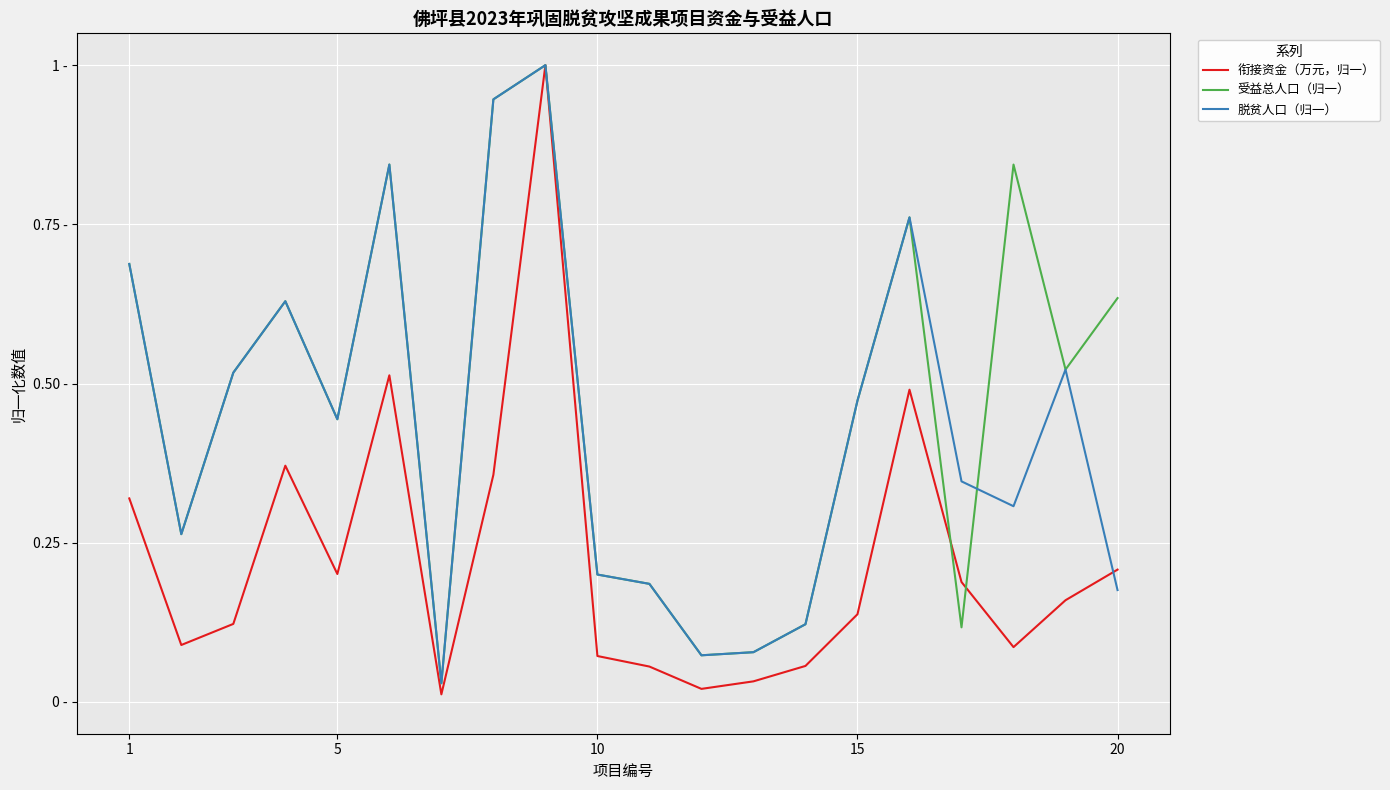

What is the difference between the second highest and second lowest values in the 衔接资金（万元，归一） series?

0.5